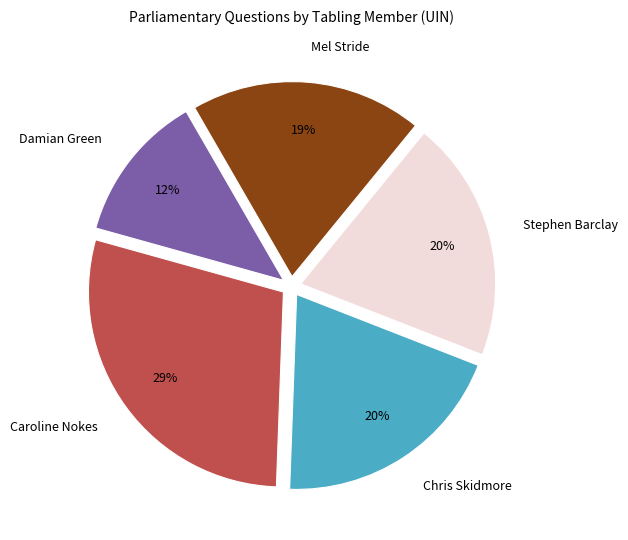

Combined, do Mel Stride and Caroline Nokes account for over 50%?

No